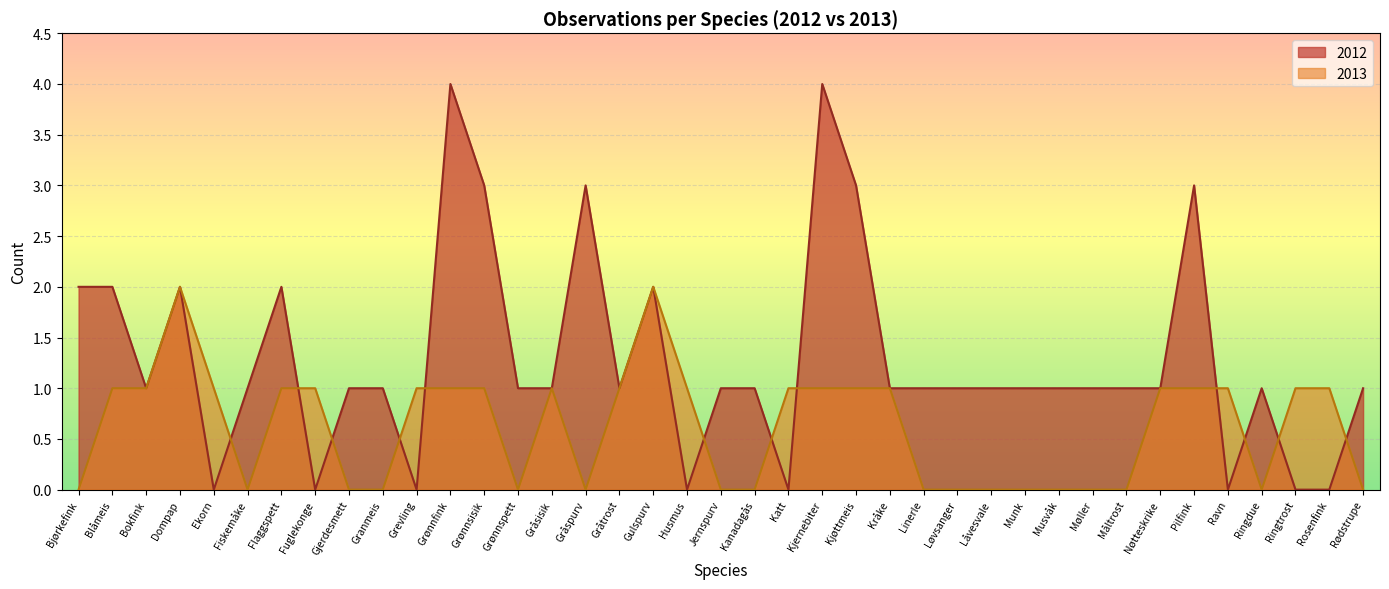

True or false: 2012 has a value of -1 at Rosenfink.

False